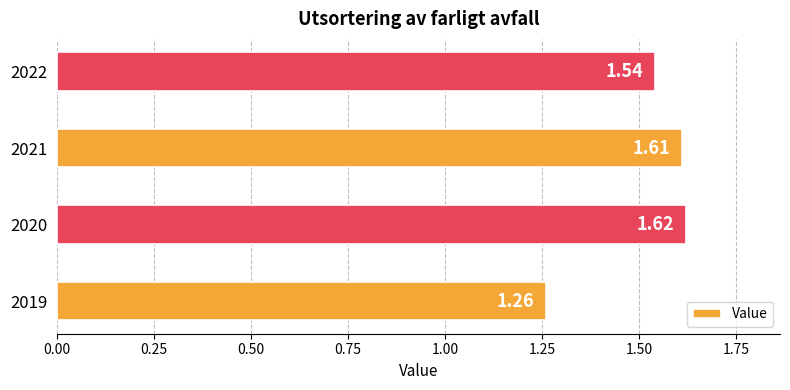

What is the ratio of the value at 2021 to the value at 2022?

1.0